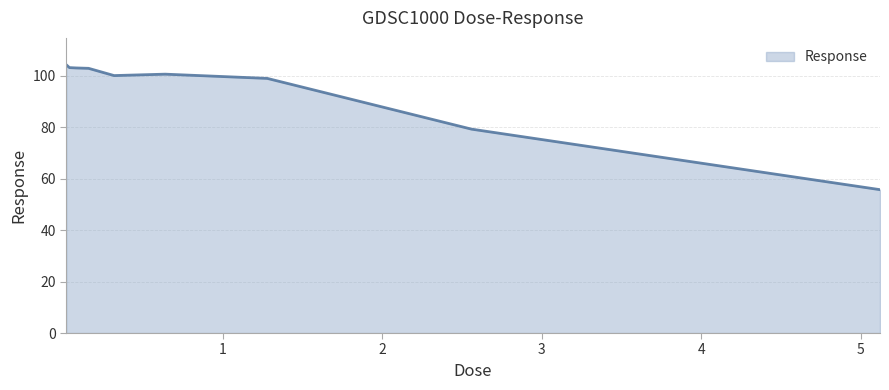

What is the maximum value shown in the chart?

104.3